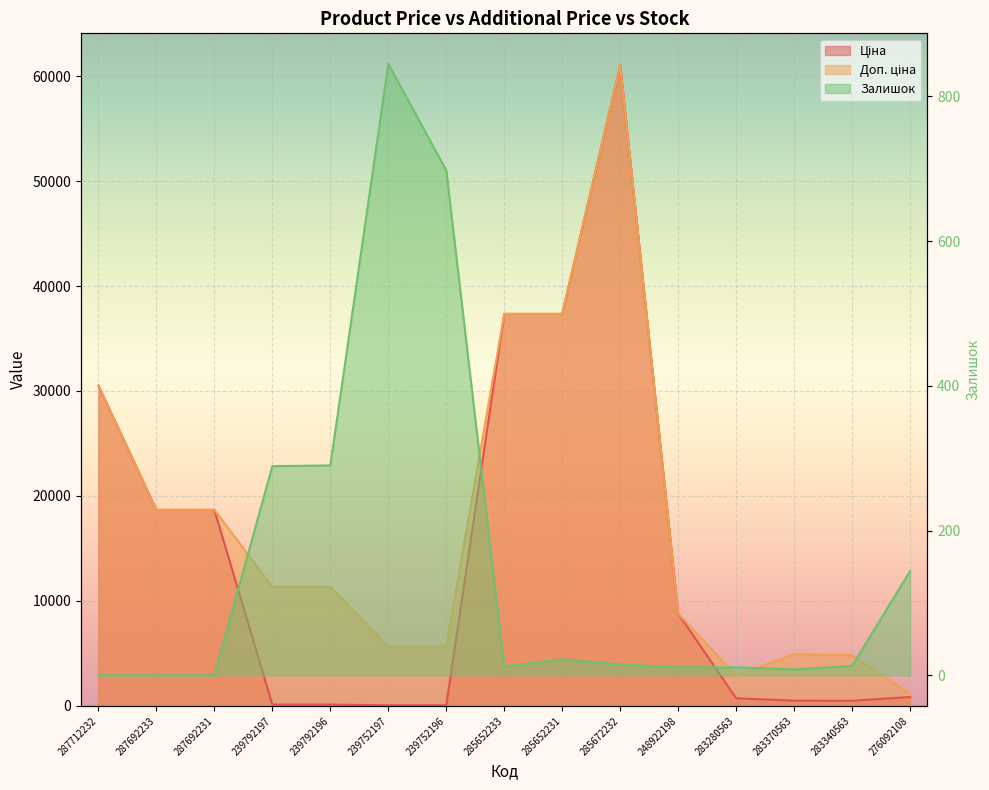

The value of Ціна at 239752196 is 56.7. True or false?

True